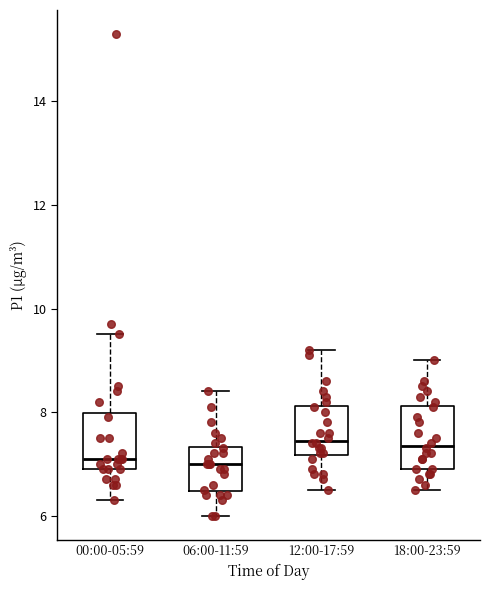

Reading left to right, read every box against the y-axis: the position of its median line, the range the box covers, and the ends of its whiskers. The values are not printed on the chart, so give them approximately, as read against the axis.

00:00-05:59: median 7.2, box 7.0 to 8.0, whiskers 6.4 to 9.6
06:00-11:59: median 7.0, box 6.4 to 7.4, whiskers 6.0 to 8.4
12:00-17:59: median 7.4, box 7.2 to 8.2, whiskers 6.6 to 9.2
18:00-23:59: median 7.4, box 7.0 to 8.2, whiskers 6.6 to 9.0